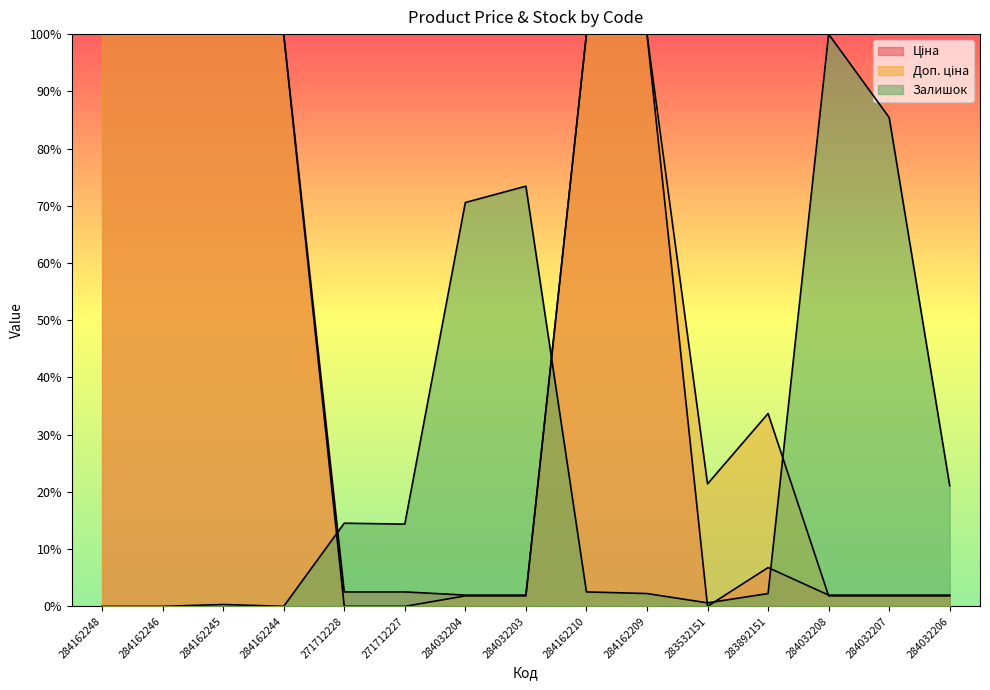

Where do Доп. ціна and Ціна first cross each other?

283892151 and 284032208